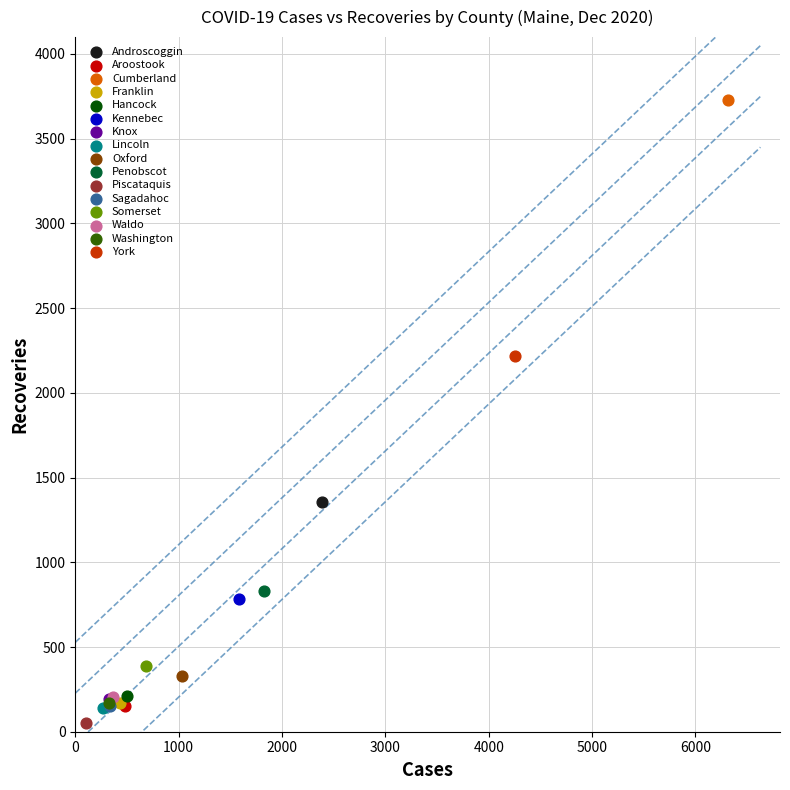

What are all the series names shown in the legend?

Androscoggin, Aroostook, Cumberland, Franklin, Hancock, Kennebec, Knox, Lincoln, Oxford, Penobscot, Piscataquis, Sagadahoc, Somerset, Waldo, Washington, York